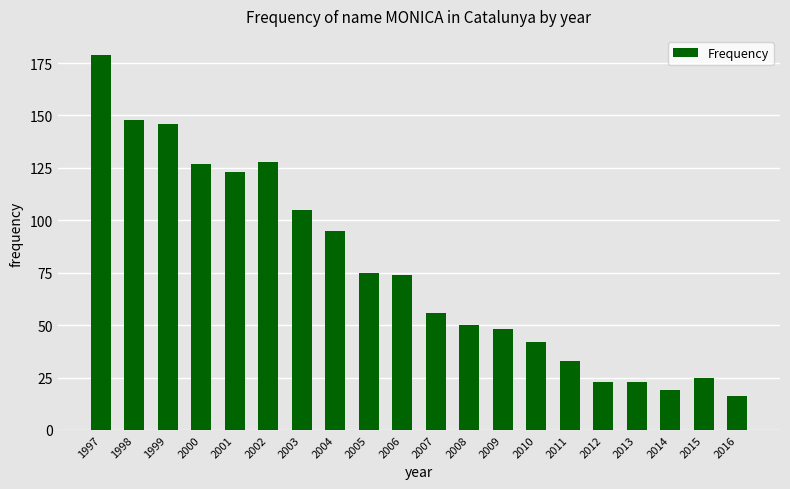

Does the chart contain any negative values?

No